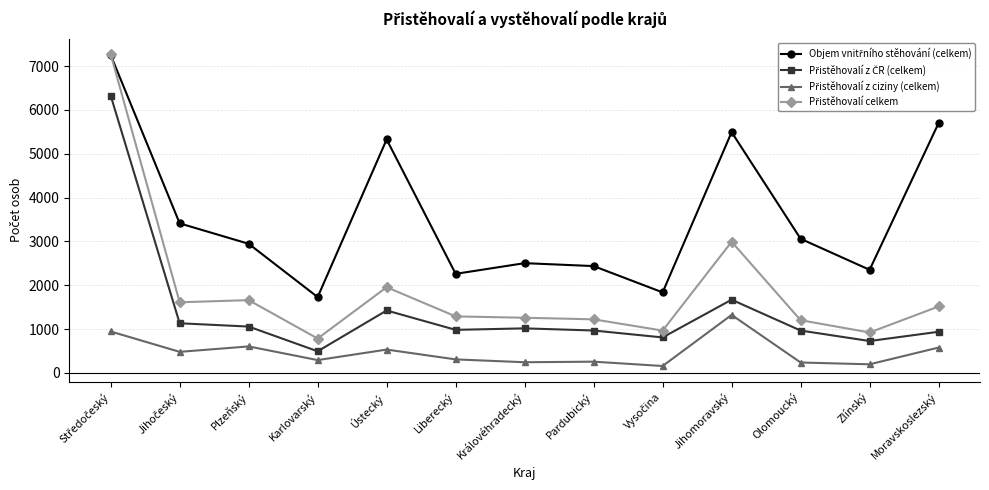

What is the difference between the highest and lowest values at Liberecký?

1952